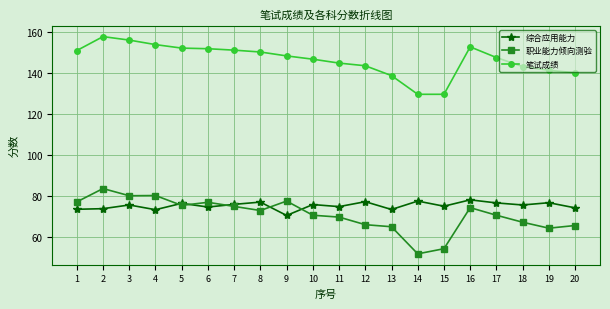

What are all the series names shown in the legend?

综合应用能力, 职业能力倾向测验, 笔试成绩